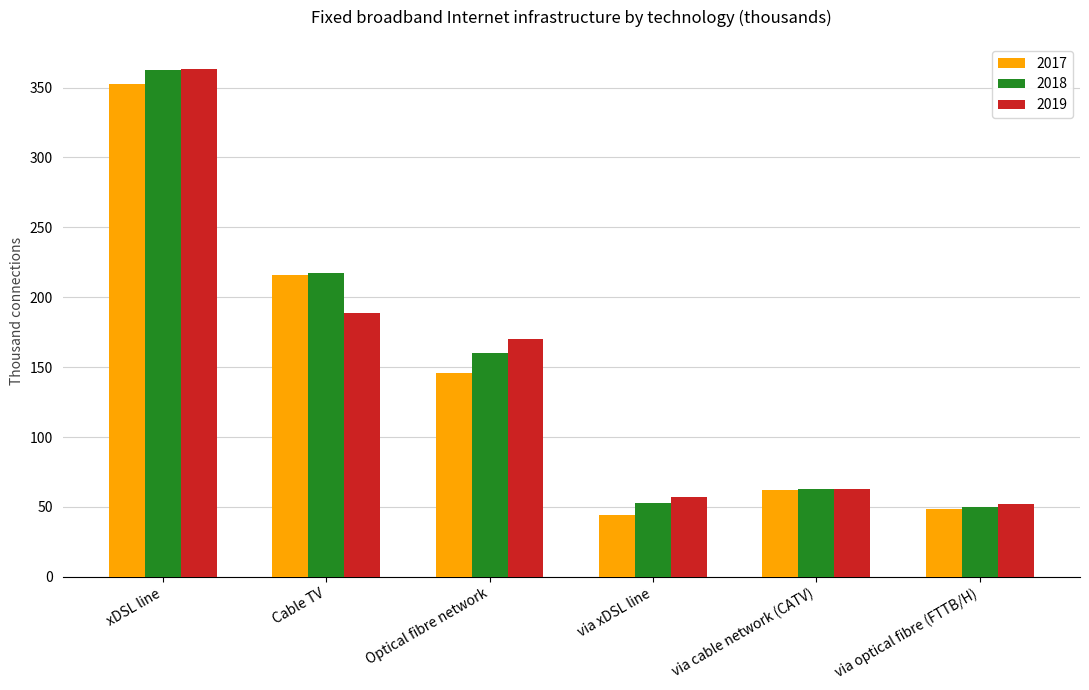

At which category is the sum across all series the highest?

xDSL line